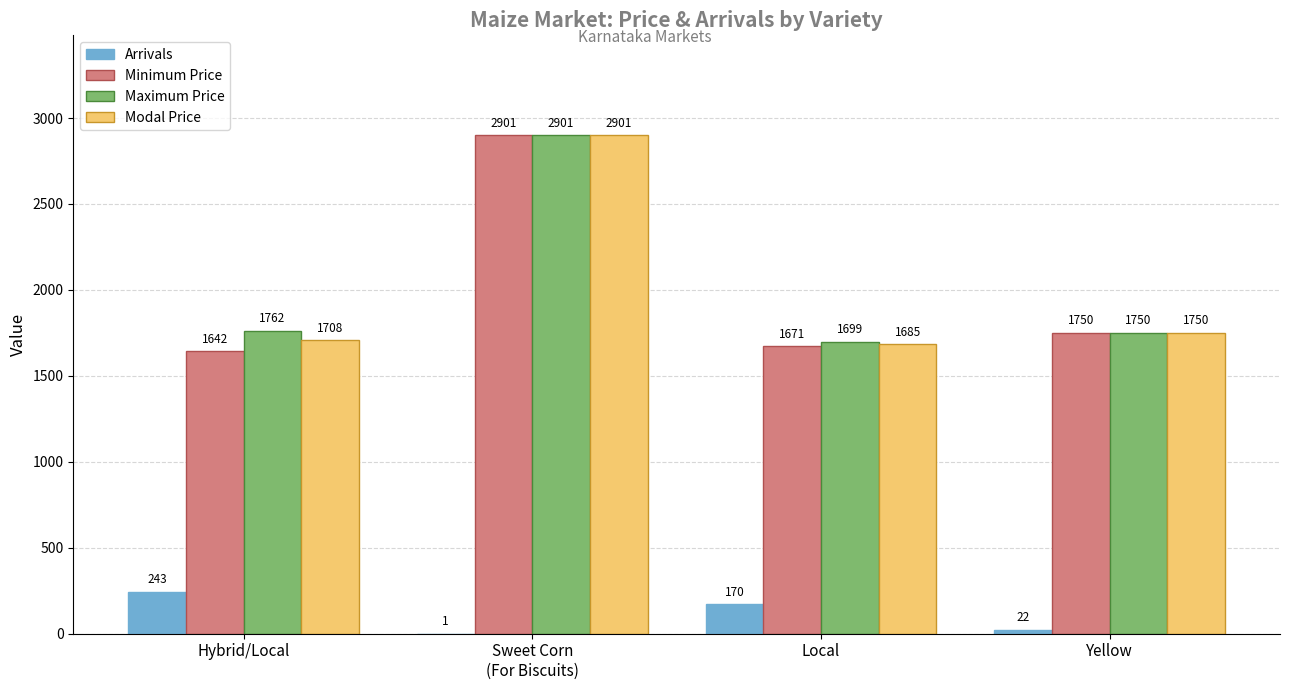

Are the bars horizontal?

No